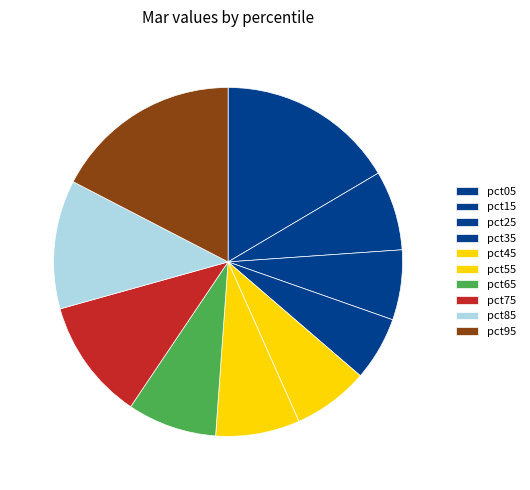

Does any single category account for the majority?

No